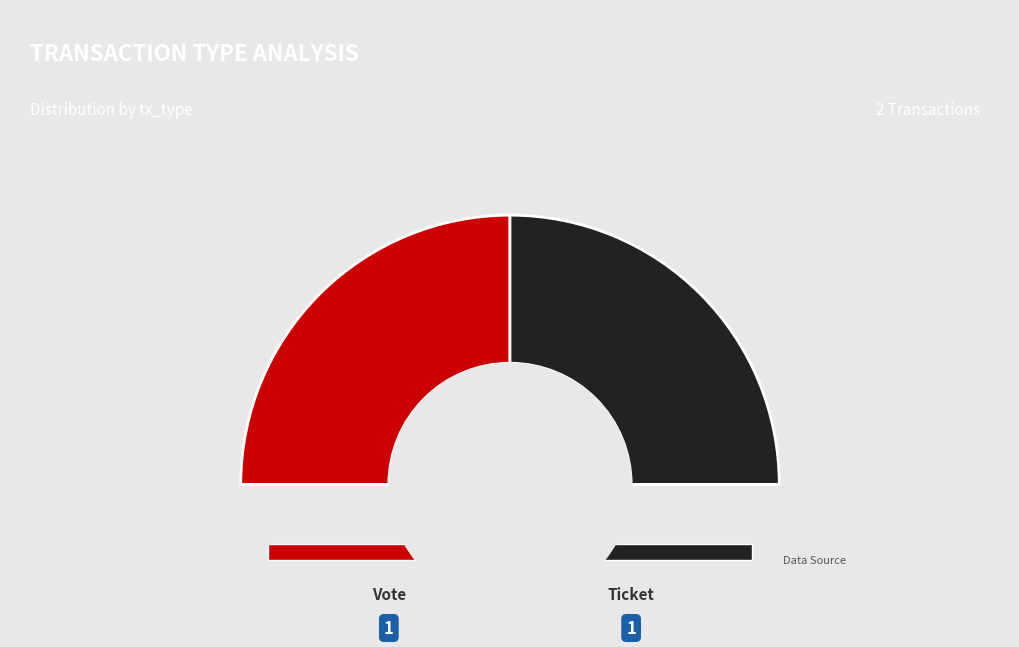

How many segments does this pie chart have?

2